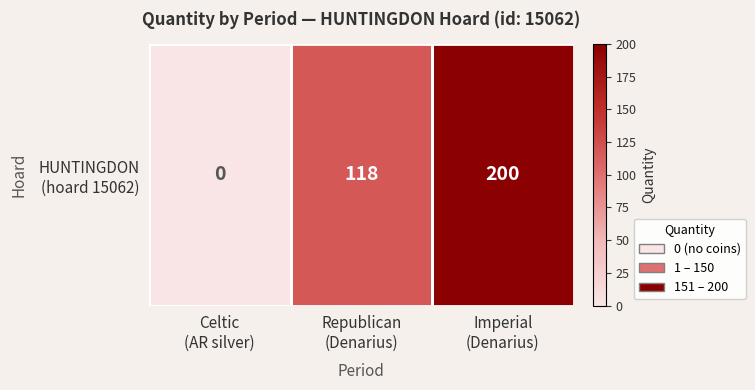

How many values are above zero?

2